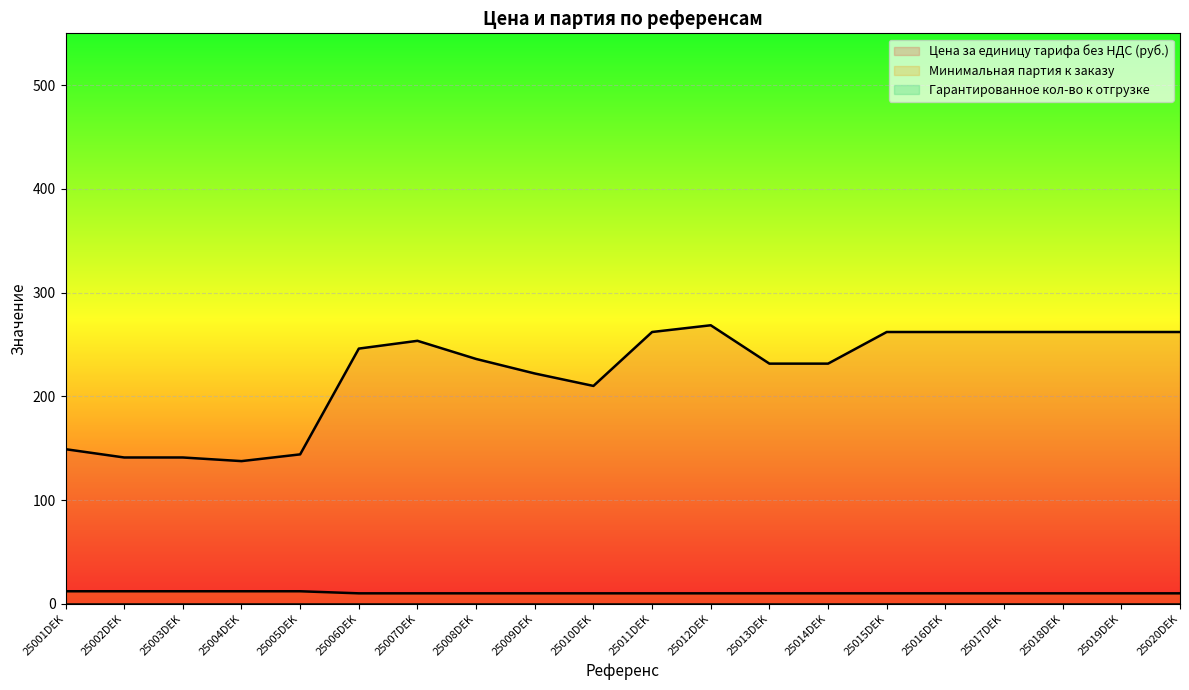

True or false: Цена за единицу тарифа без НДС (руб.) has more than 2 points higher than both neighbors.

False